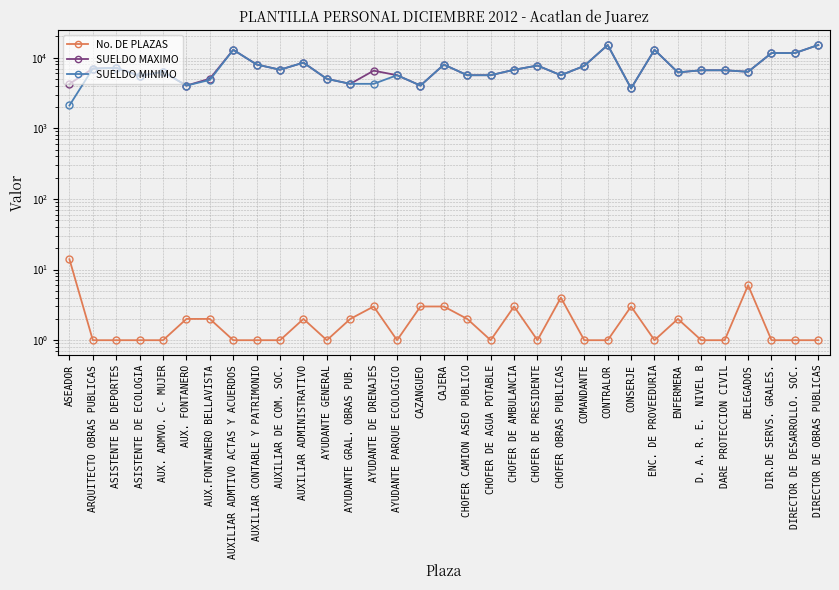

What position from the left is CAZANGUEO?

16